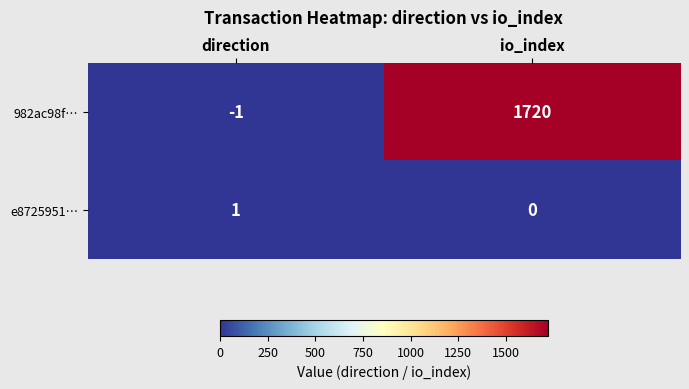

Which label corresponds to the largest value in the chart?

io_index